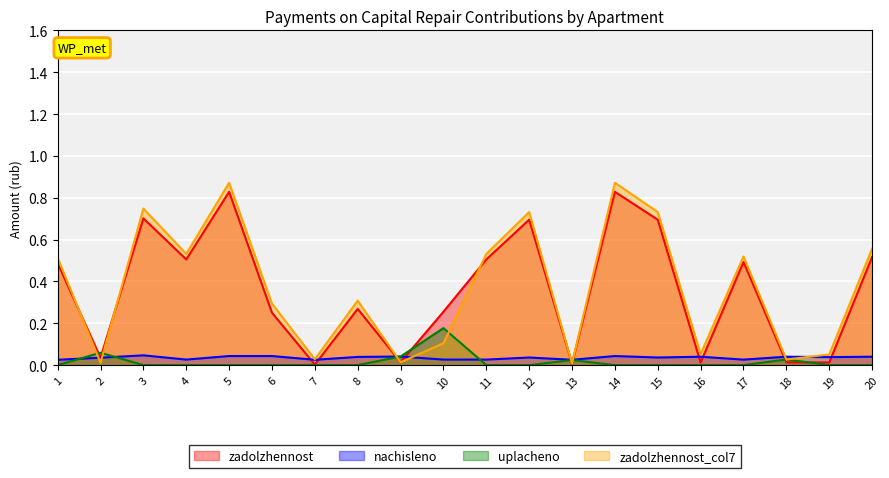

How many values in uplachenо are above zero?

5